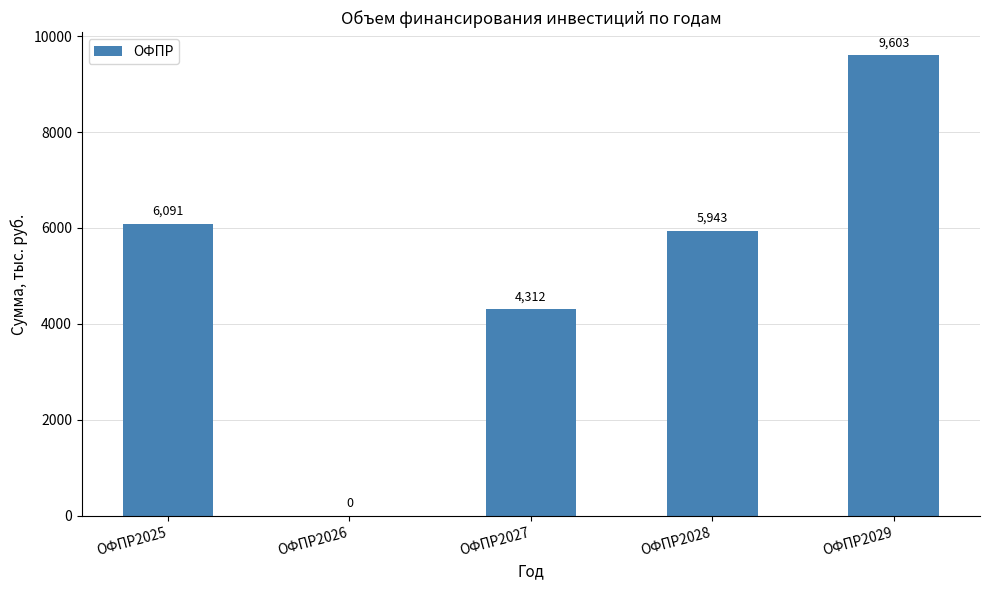

What is the difference between the values at ОФПР2028 and ОФПР2029?

3660.0